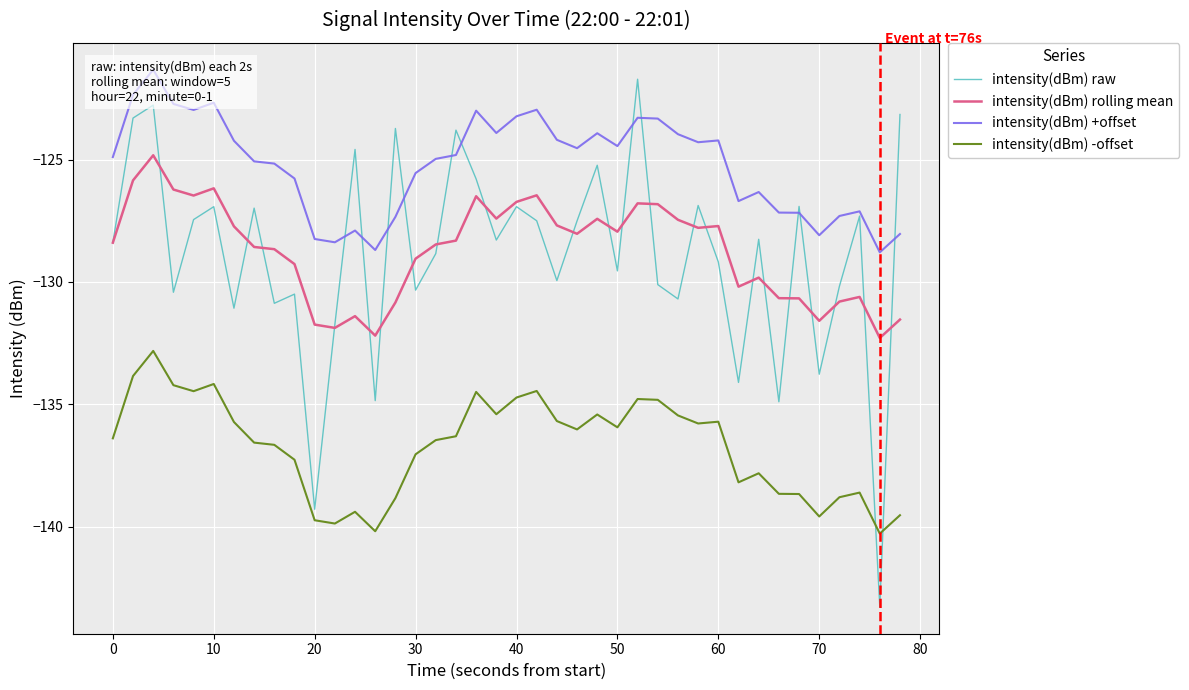

Which series ends up on top after the final intersection of intensity(dBm) -offset and intensity(dBm) raw?

intensity(dBm) raw